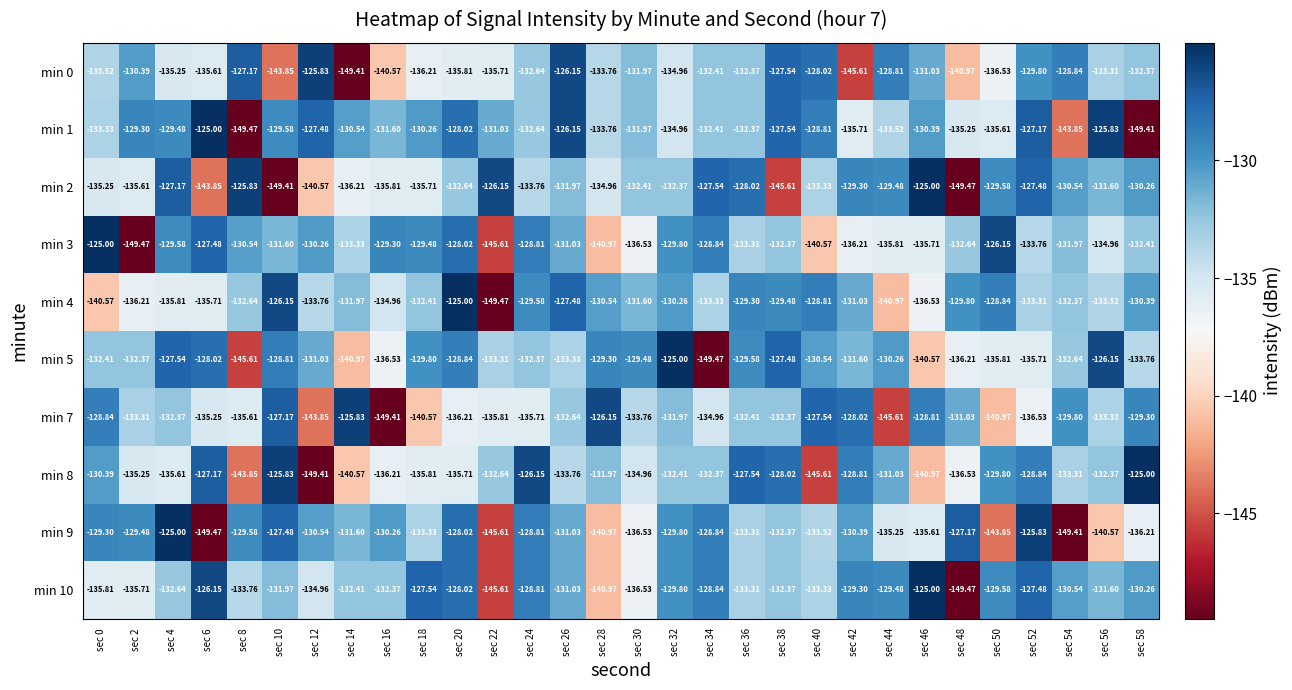

Is the value of min 1 at sec 42 greater than the value of min 10 at sec 52?

No